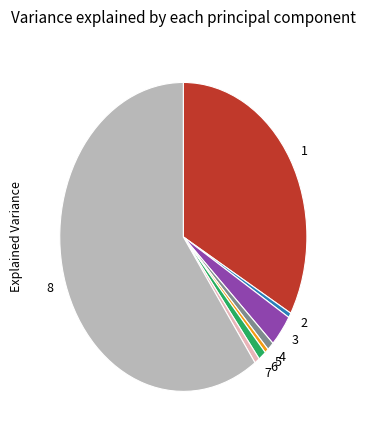

Do 1 and 5 together represent more than half of the pie?

No